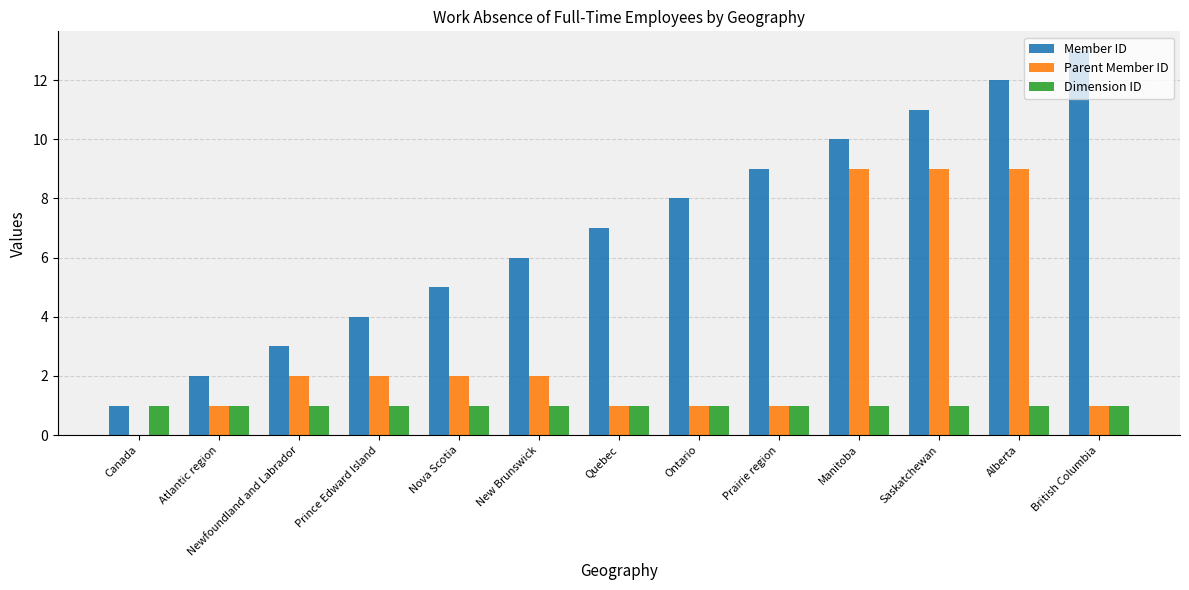

Between Newfoundland and Labrador and Ontario, which series saw the biggest shift?

Member ID